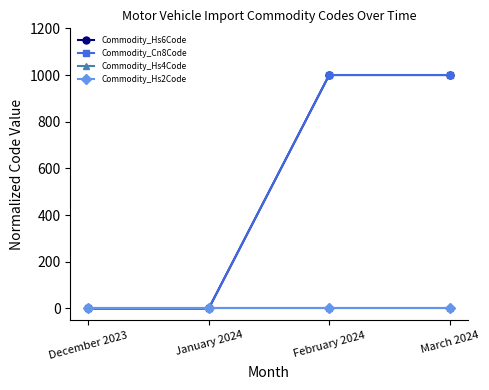

Does the chart have visible grid lines?

No